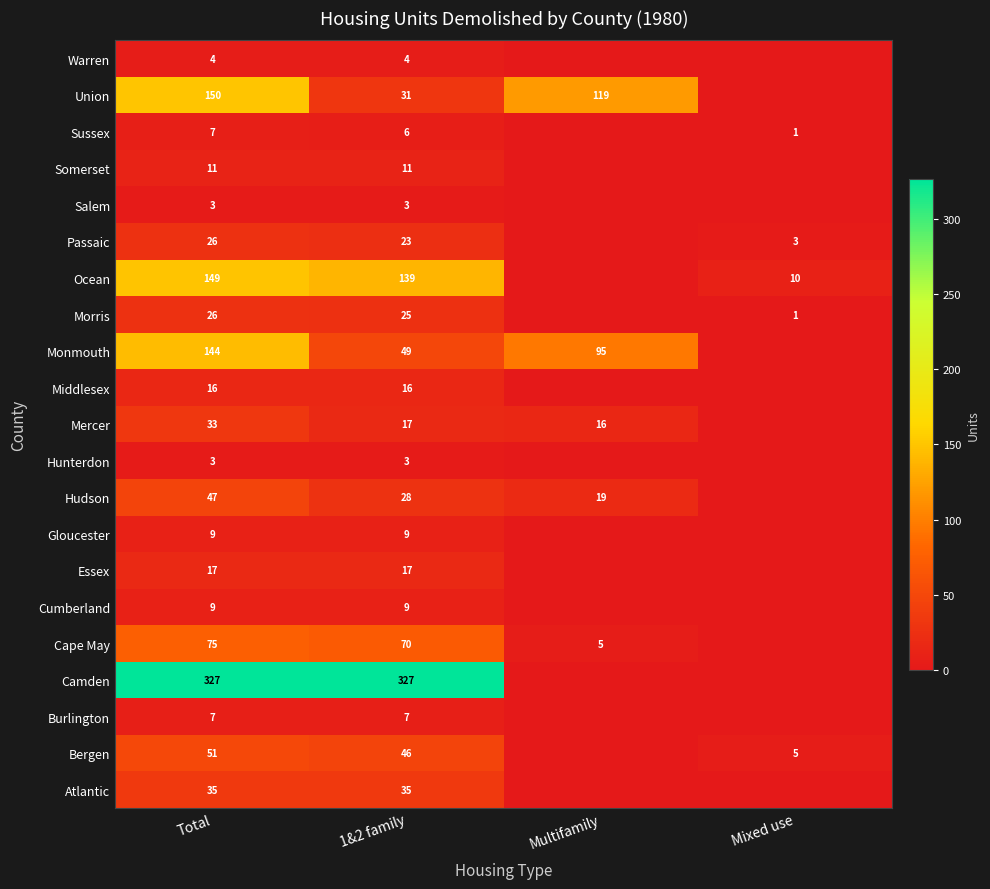

Which series changed the most between Total and 1&2 family?

Union